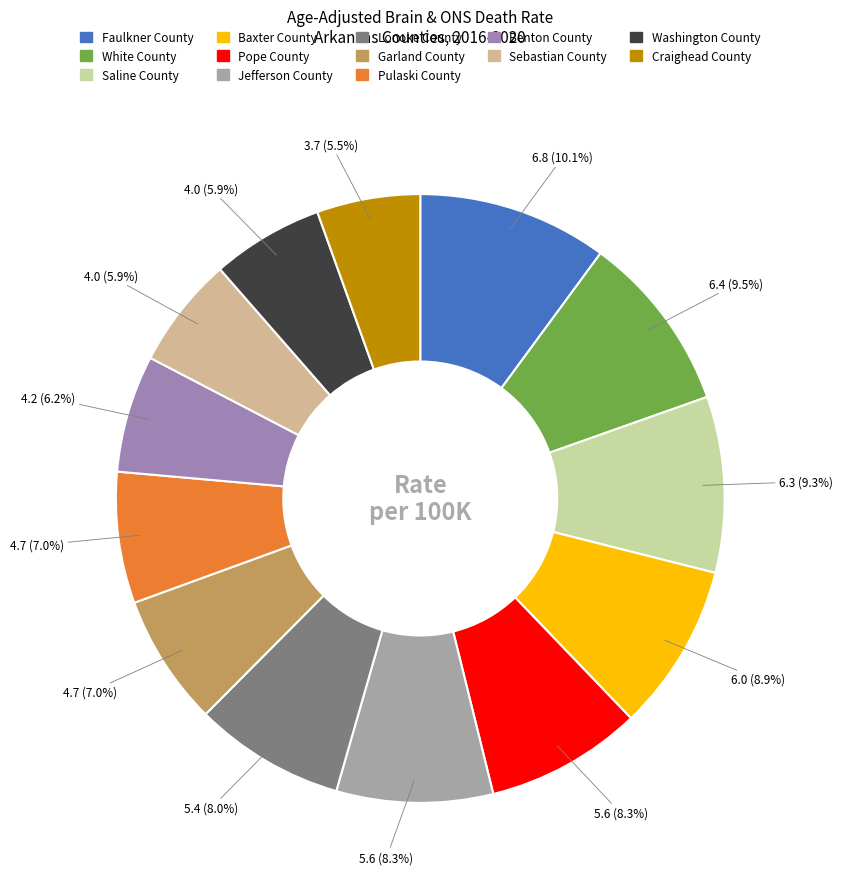

To the nearest percent, what is the average slice percentage?

8%